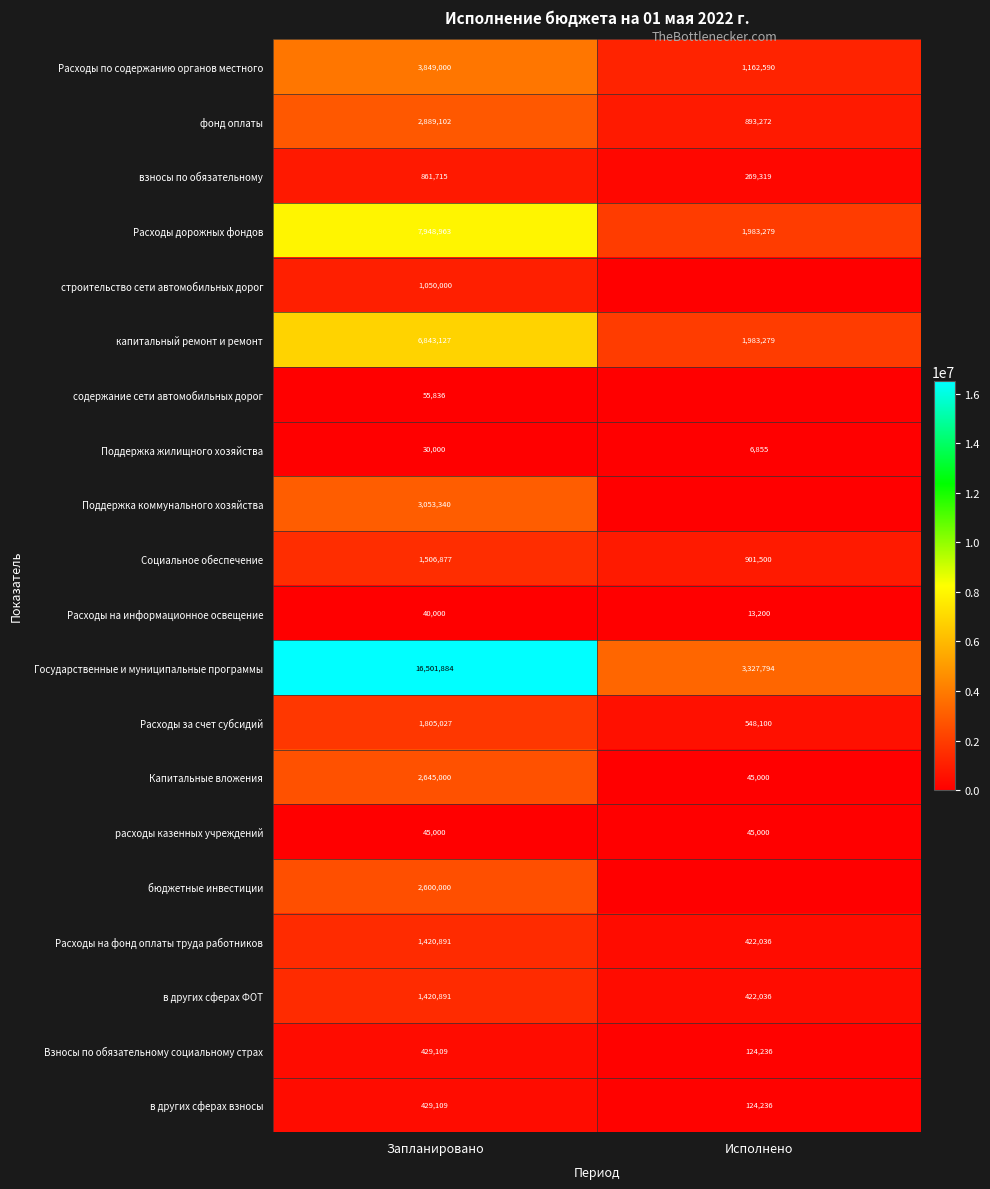

The value of Капитальные вложения at Запланировано is 4536980. True or false?

False